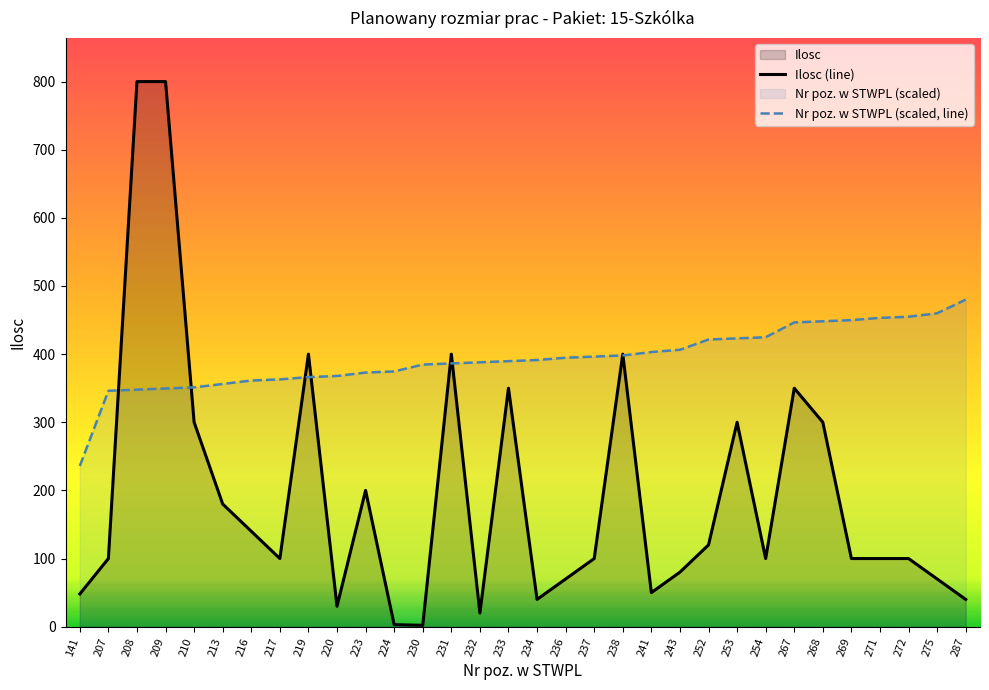

Reading right to left, list all the values displayed in this chart.

Ilosc (line): 287=40.0	275=70.0	272=100.0	271=100.0	269=100.0	268=300.0	267=350.0	254=100.0	253=300.0	252=120.0	243=80.0	241=50.0	238=400.0	237=100.0	236=70.0	234=40.0	233=350.0	232=20.0	231=400.0	230=2.0	224=3.0	223=200.0	220=30.0	219=400.0	217=100.0	216=140.0	213=180.0	210=300.0	209=800.0	208=800.0	207=100.0	141=48.0
Nr poz. w STWPL (scaled, line): 287=480.0	275=459.9	272=454.9	271=453.2	269=449.9	268=448.2	267=446.6	254=424.8	253=423.1	252=421.5	243=406.4	241=403.1	238=398.0	237=396.4	236=394.7	234=391.4	233=389.7	232=388.0	231=386.3	230=384.7	224=374.6	223=373.0	220=367.9	219=366.3	217=362.9	216=361.3	213=356.2	210=351.2	209=349.5	208=347.9	207=346.2	141=235.8